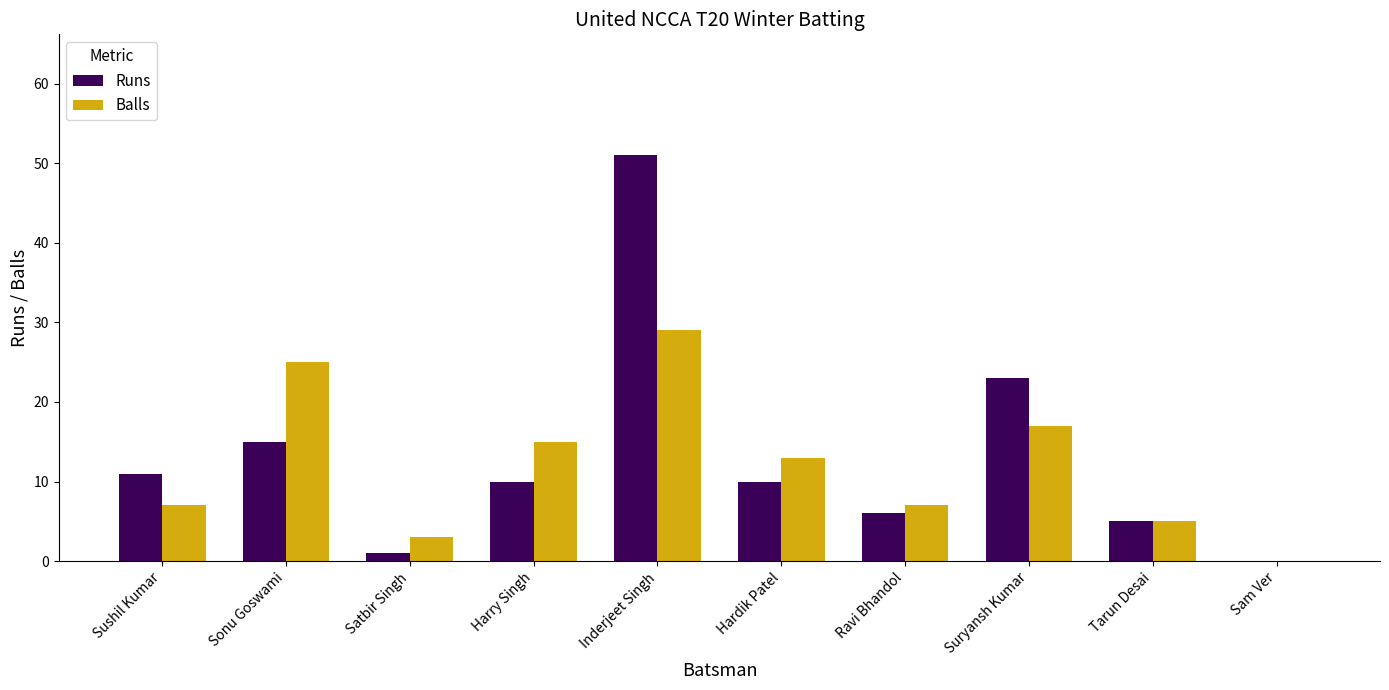

What is the sum of all Runs values?

132